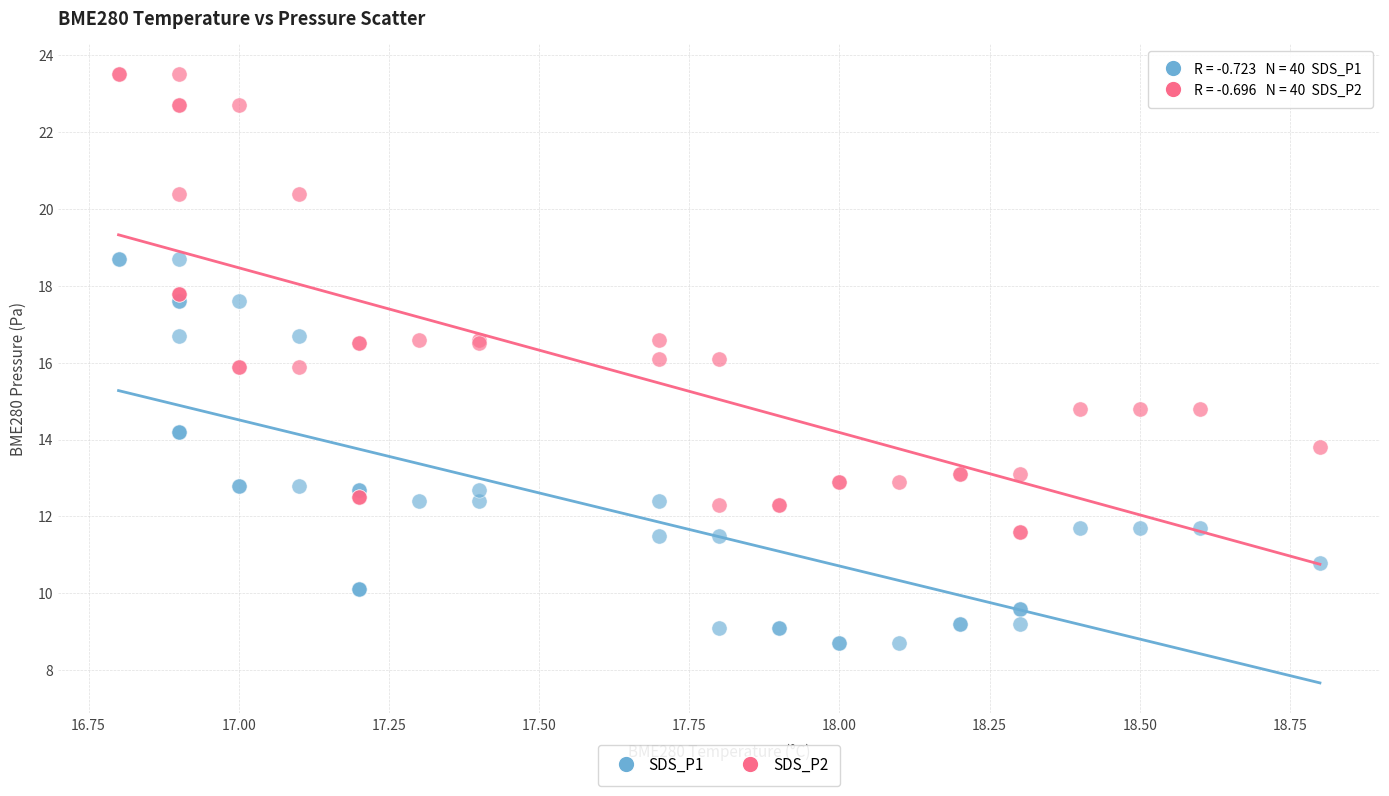

Which series reaches the minimum Y coordinate?

SDS_P1